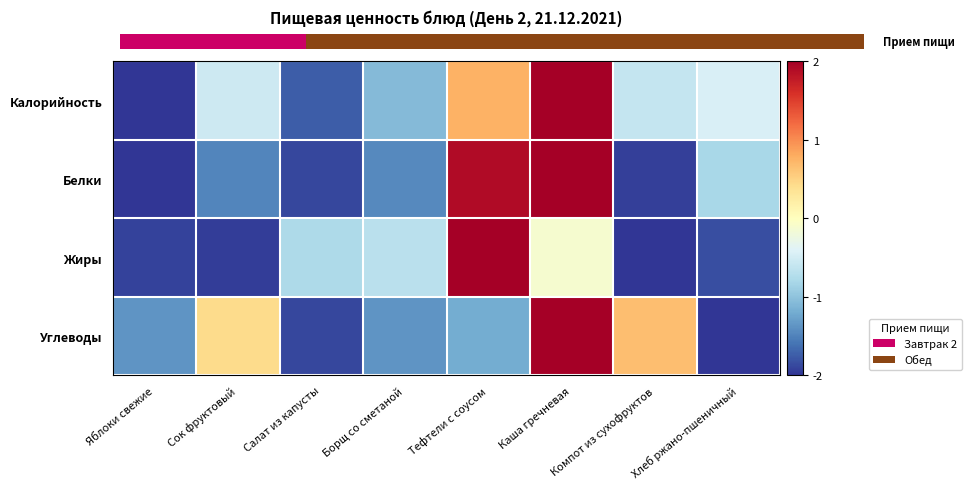

Where does the Калорийность series first go above 0?

Тефтели с соусом